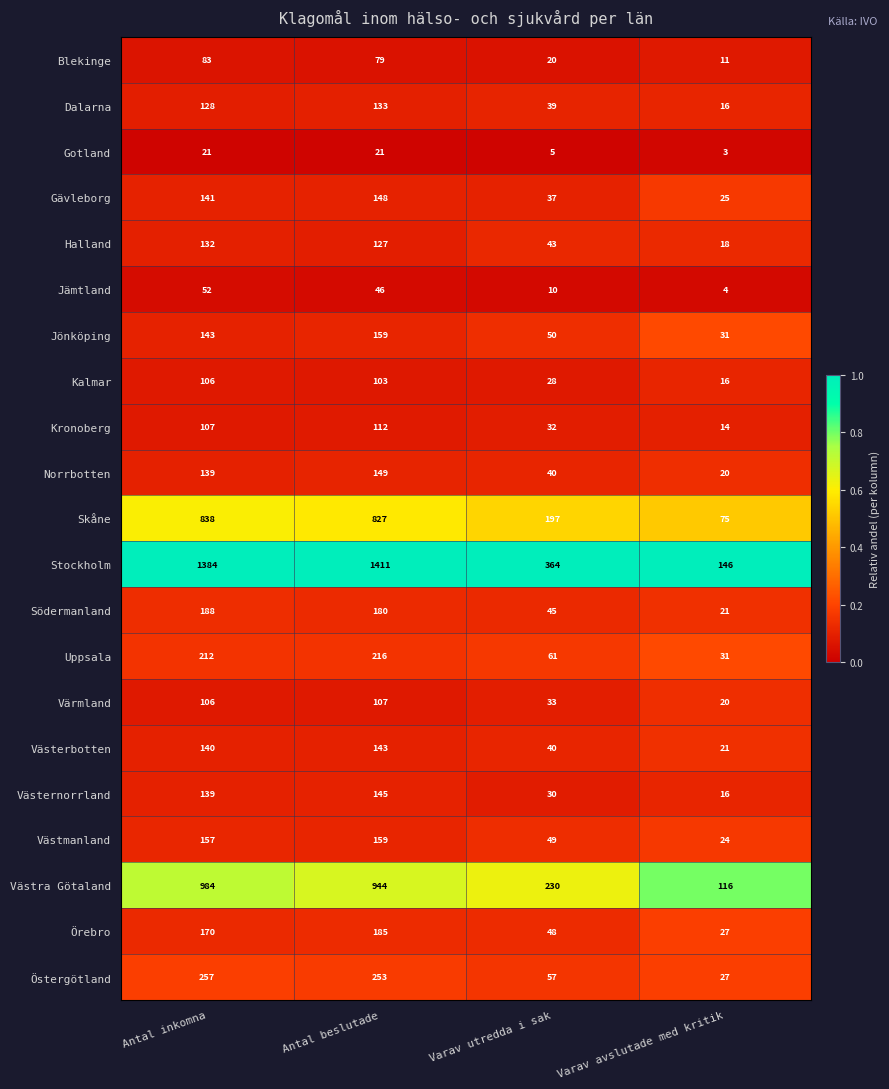

What is the difference between the Jönköping values at Varav avslutade med kritik and Varav utredda i sak?

19